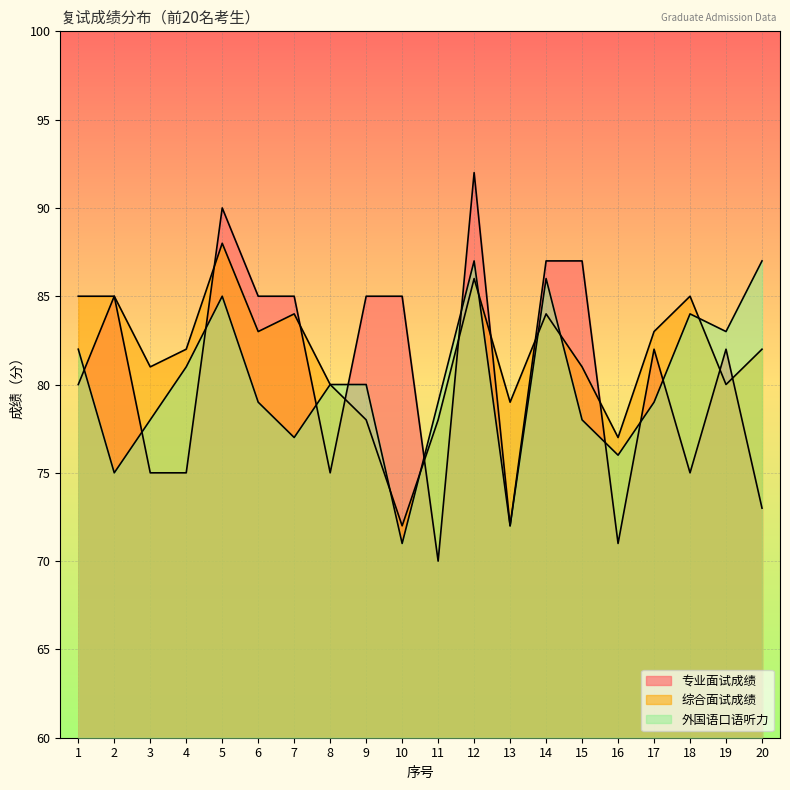

How many times do 外国语口语听力 and 专业面试成绩 cross each other?

10